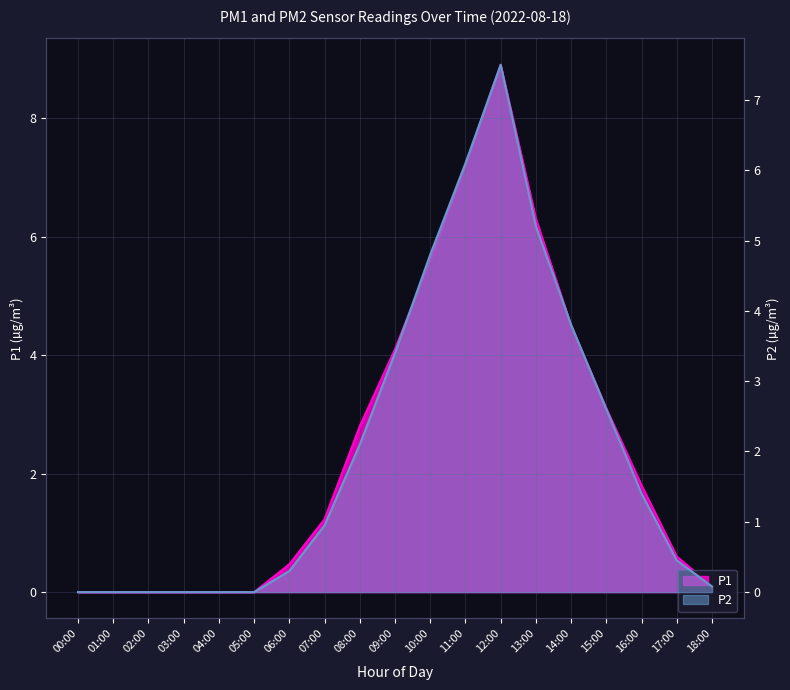

How many values in P1 are above zero?

13